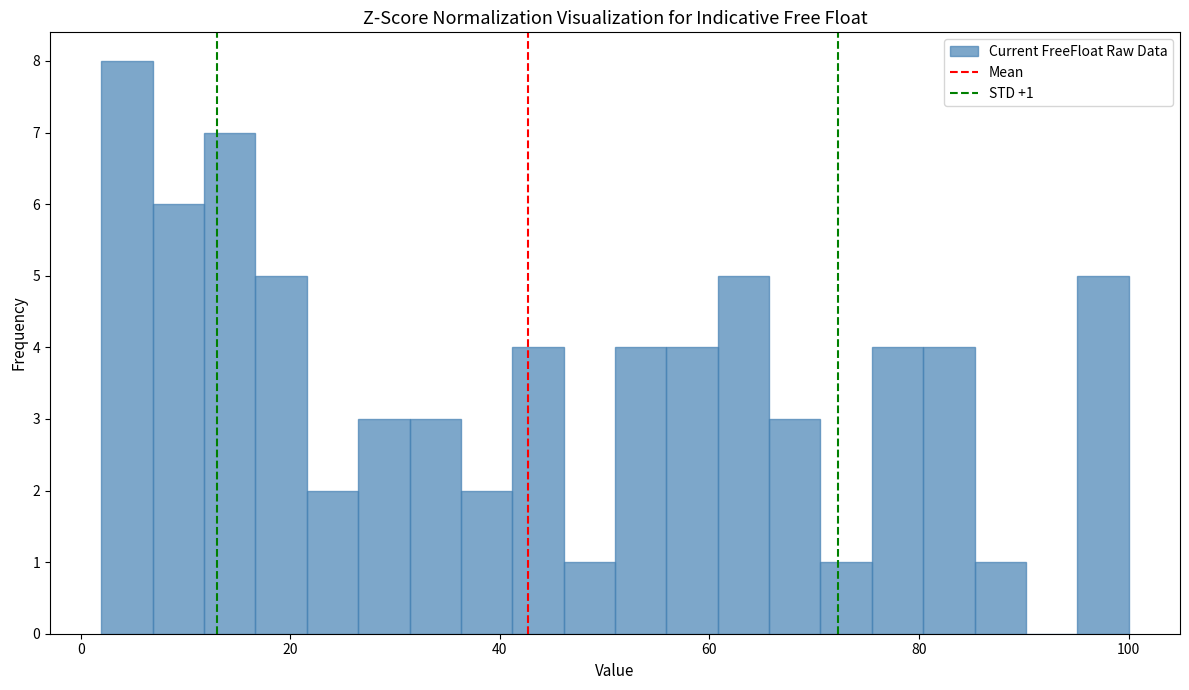

Read against the x-axis, roughly where is the centre of the tallest bar?

4